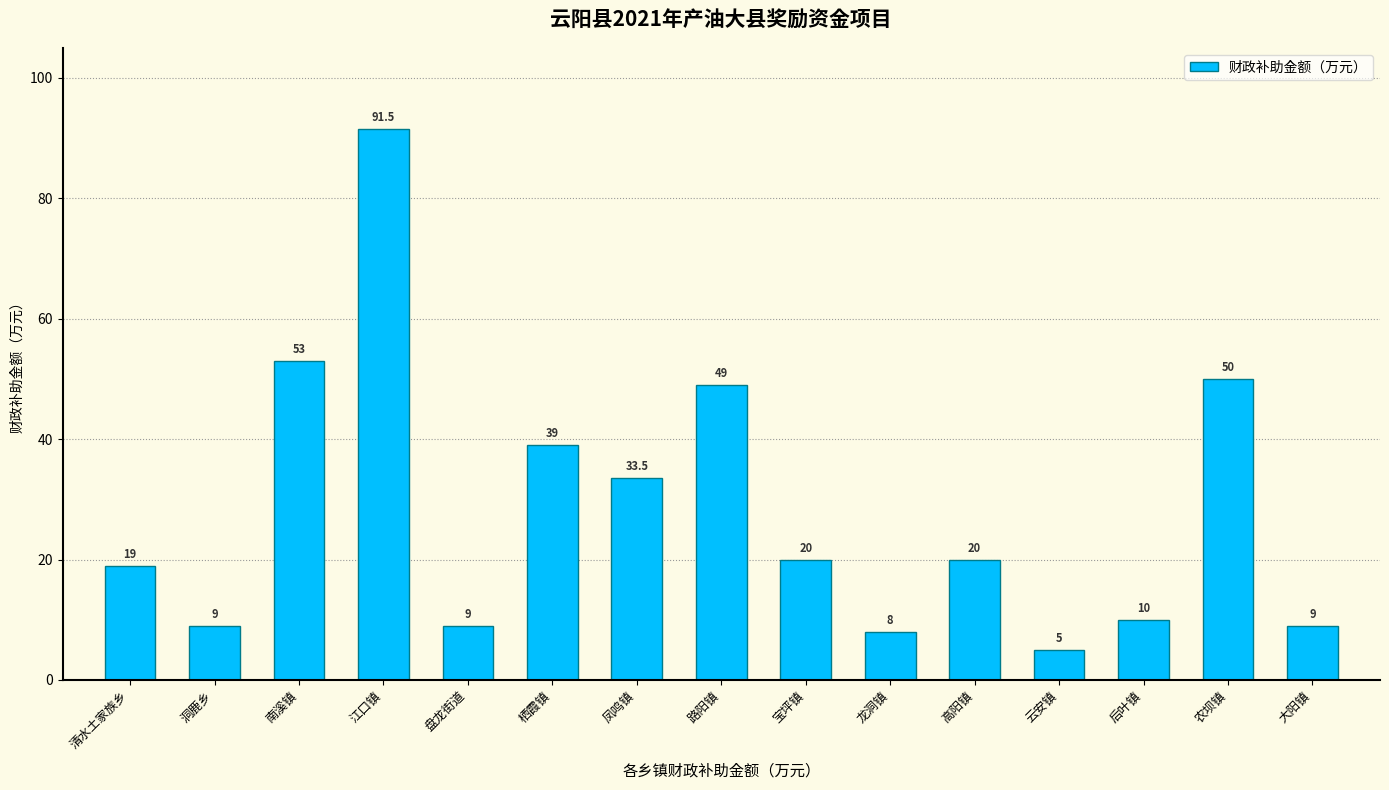

What is the value of the 3rd bar from the left?

53.0